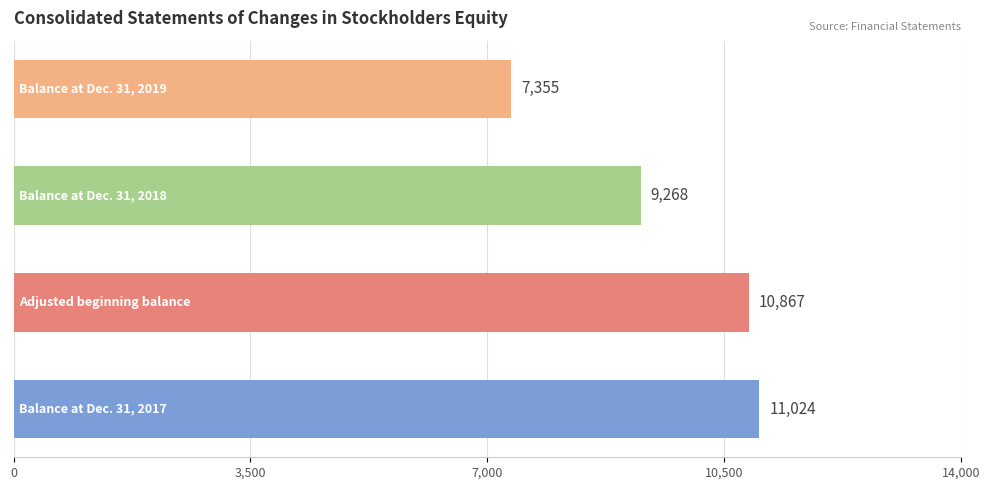

What is the difference between the second highest and minimum values?

3512